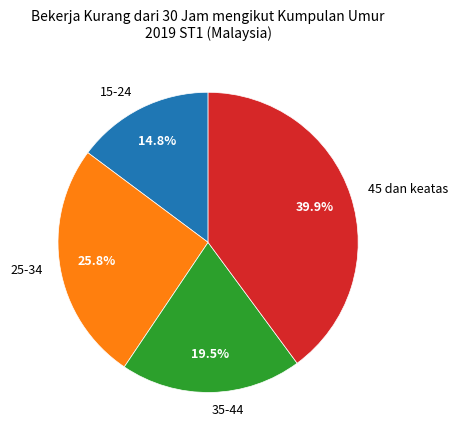

Is the sum of 15-24 and 35-44 greater than half?

No